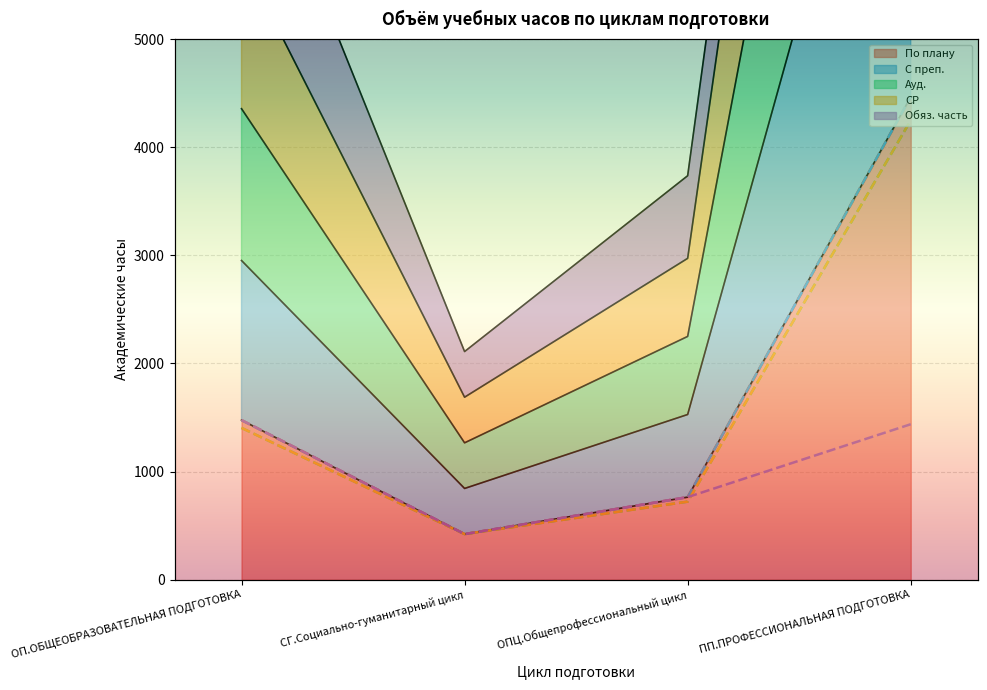

At which category does По плану reach its first local valley?

СГ.Социально-гуманитарный цикл